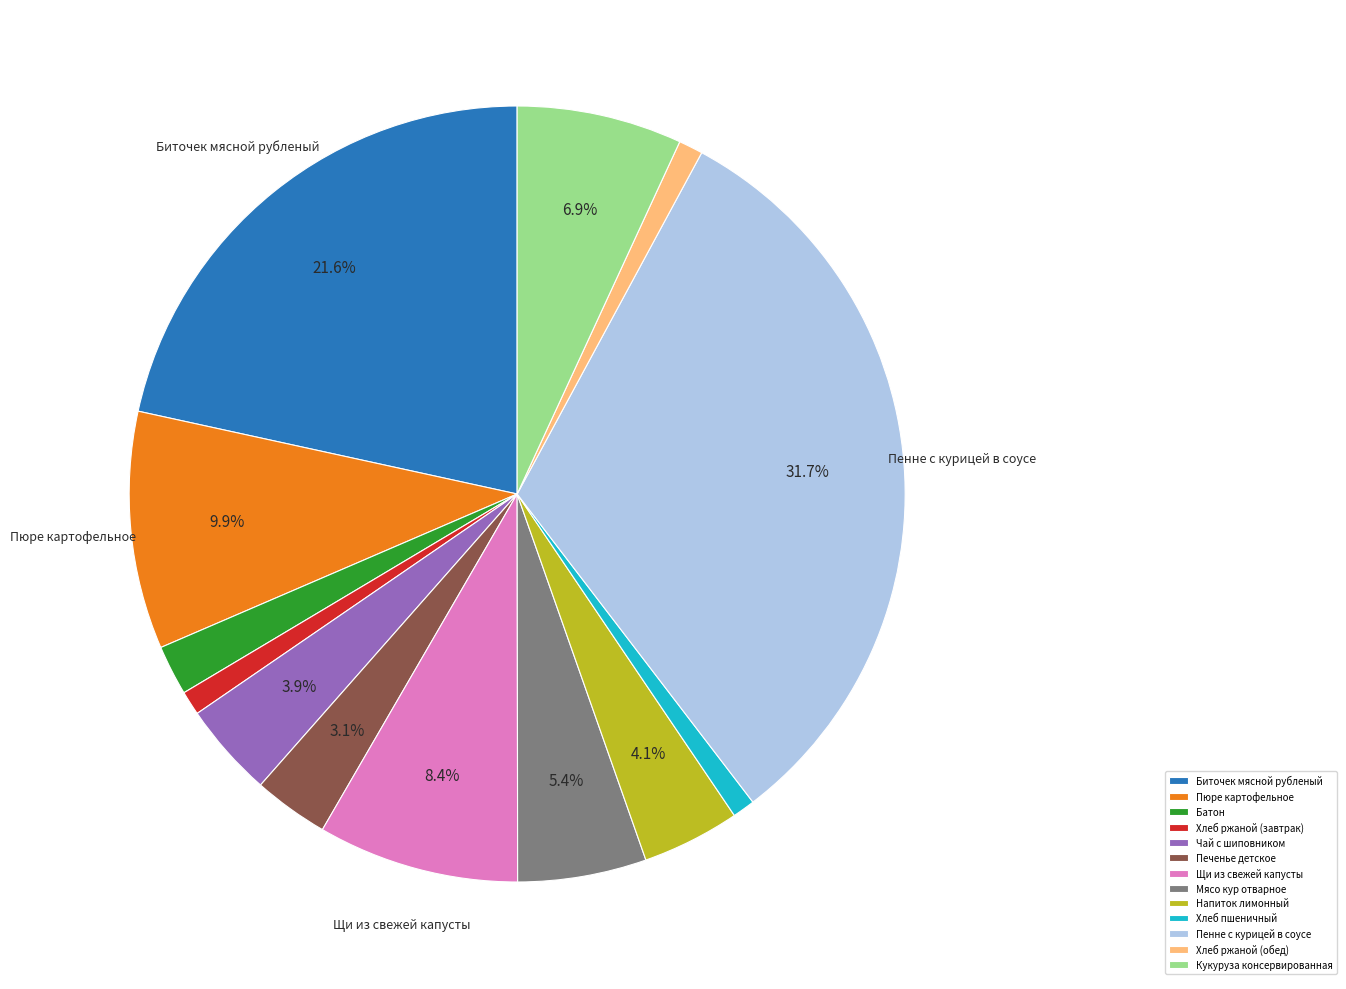

Between Кукуруза консервированная and Напиток лимонный, which is larger?

Кукуруза консервированная